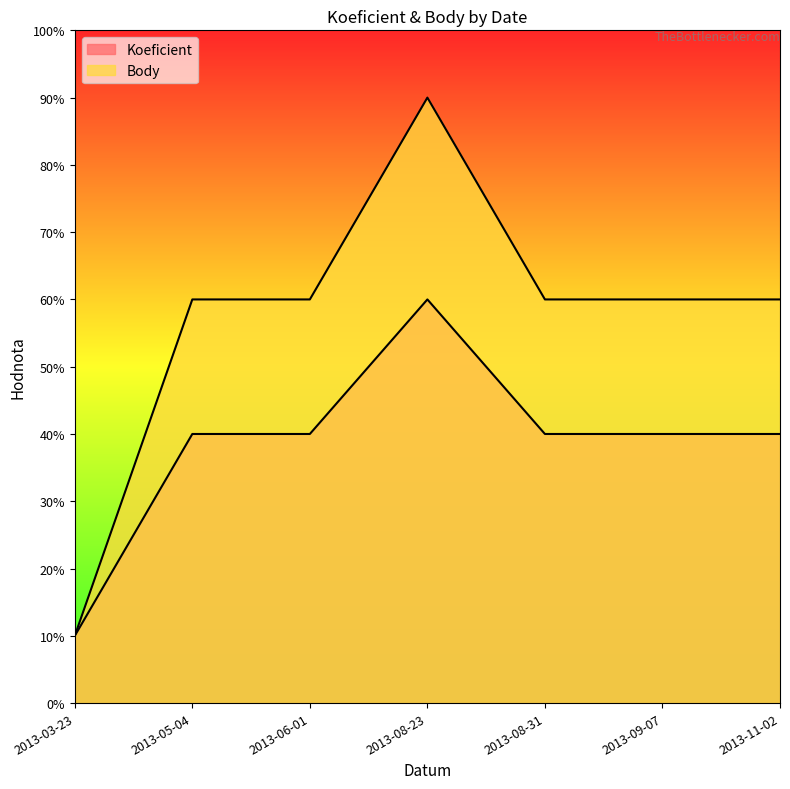

Between 2013-08-31 and 2013-09-07, which is larger?

2013-08-31